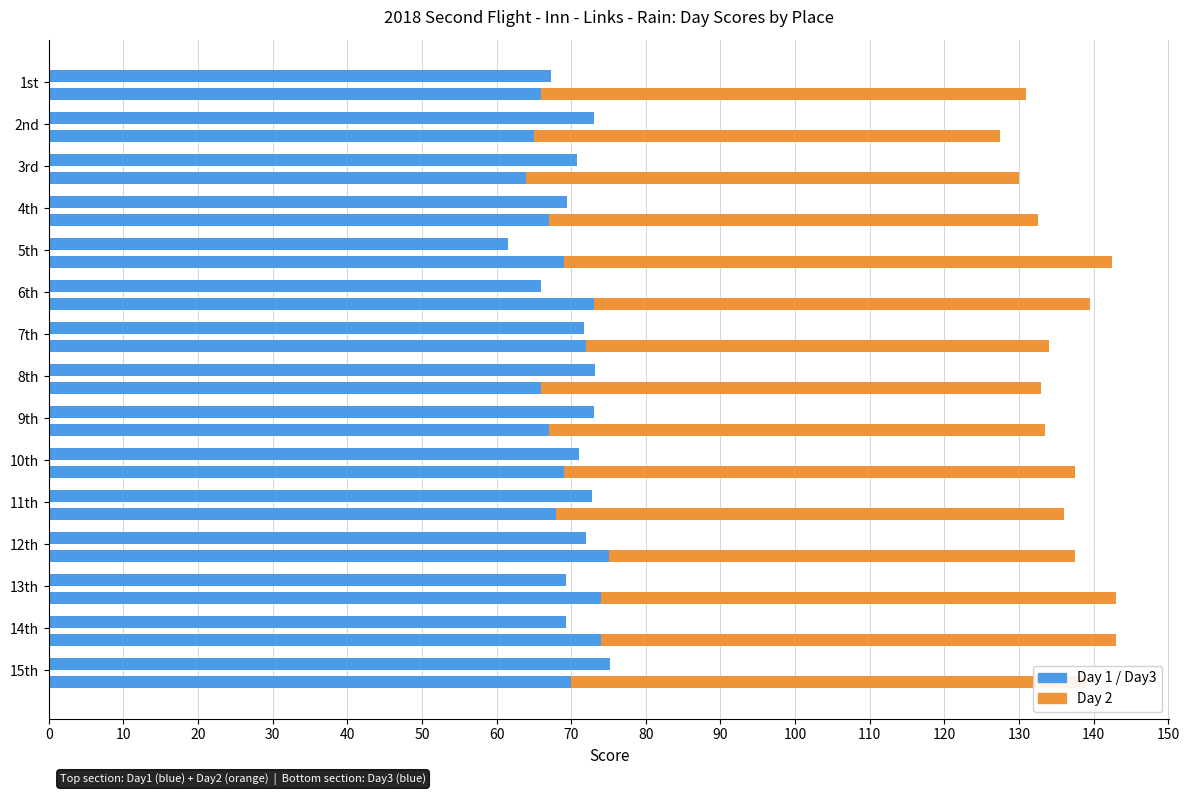

What is the minimum value for Day3?

61.5